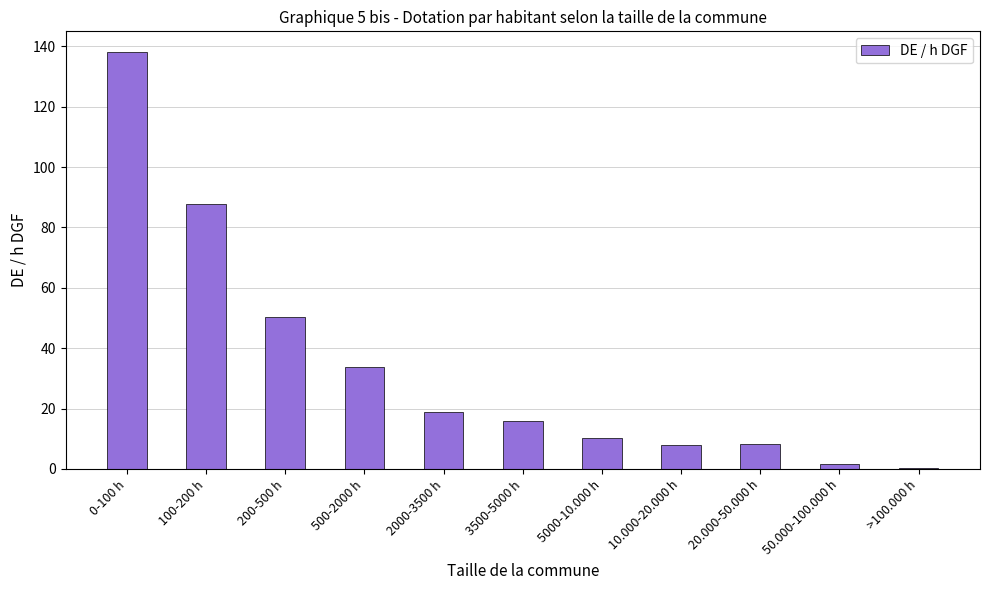

The chart shows a value of 8.1 at 10.000-20.000 h. True or false?

True